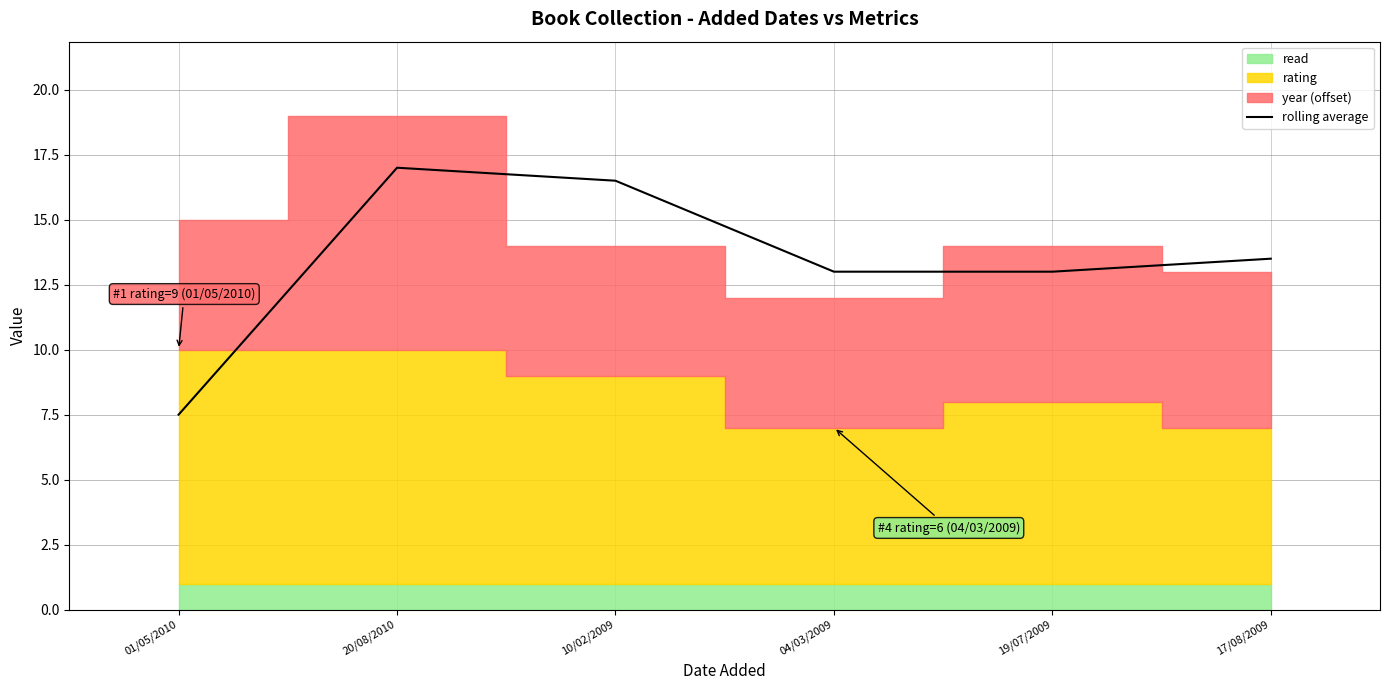

What is the greatest value displayed?

17.0